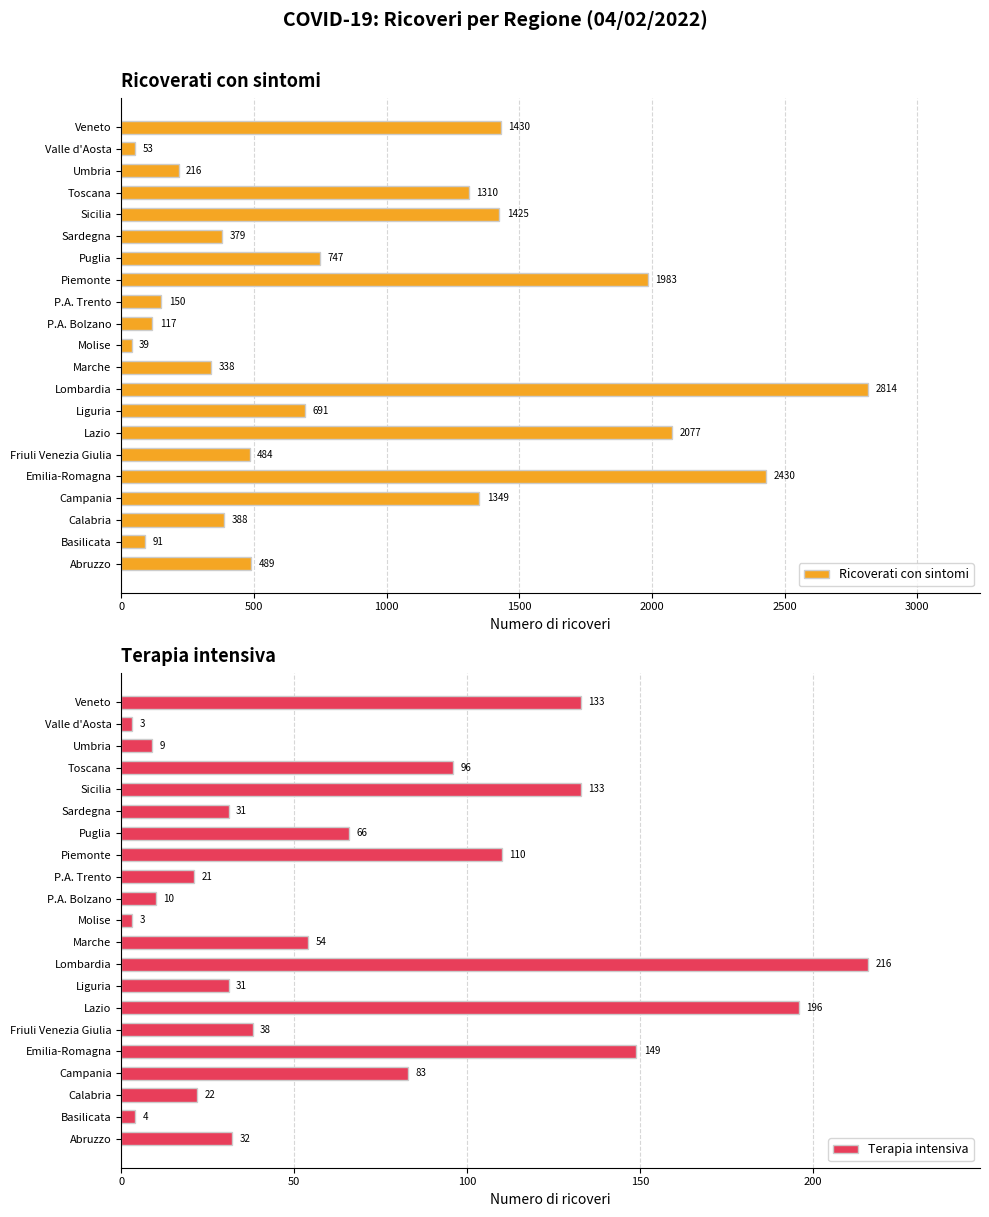

What is the difference between the Ricoverati con sintomi values at Sicilia and Liguria?

734